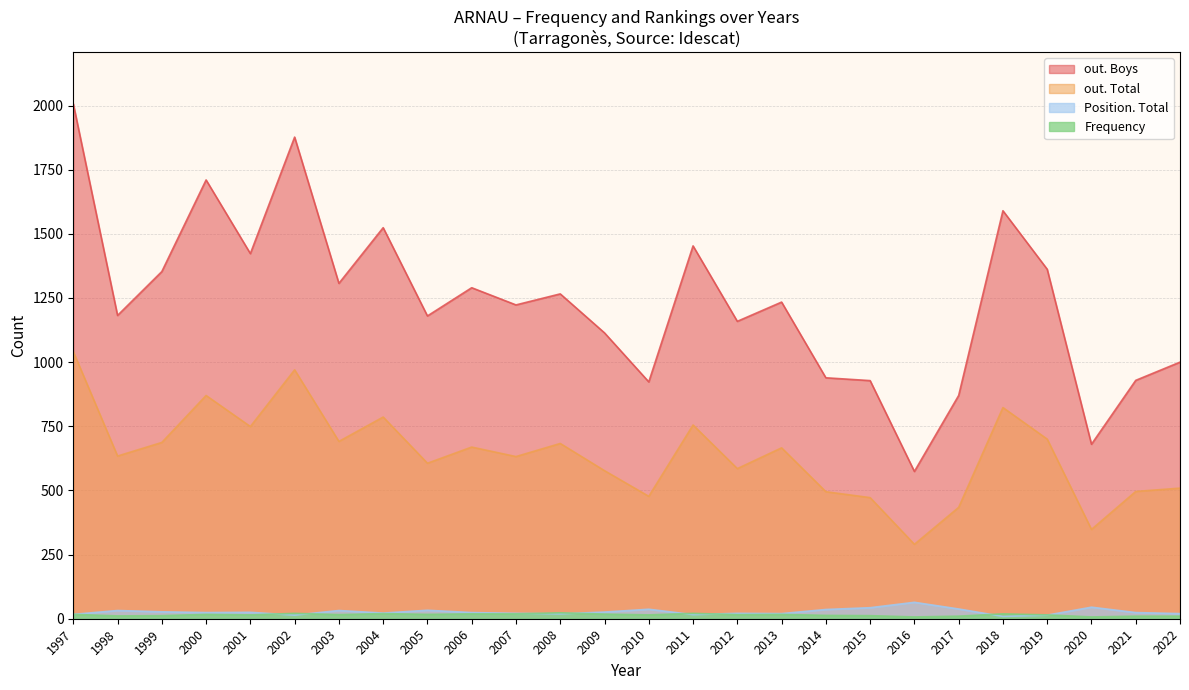

Reading left to right, transcribe all the data shown in this chart.

out. Boys: 2007	1182	1353	1710	1423	1877	1307	1524	1180	1290	1223	1266	1114	923	1453	1159	1234	939	928	574	870	1590	1362	680	929	1000
out. Total: 1041	634	687	870	749	970	691	786	606	669	632	683	577	477	755	585	666	495	472	290	434	823	700	348	496	509
Frequency: 17	11	12	17	15	21	16	20	17	19	19	23	18	15	21	16	17	13	12	7	10	19	15	7	10	10
Position. Total: 17	32	27	24	25	14	32	22	33	24	21	19	26	37	16	21	20	36	43	64	38	9	14	45	24	20